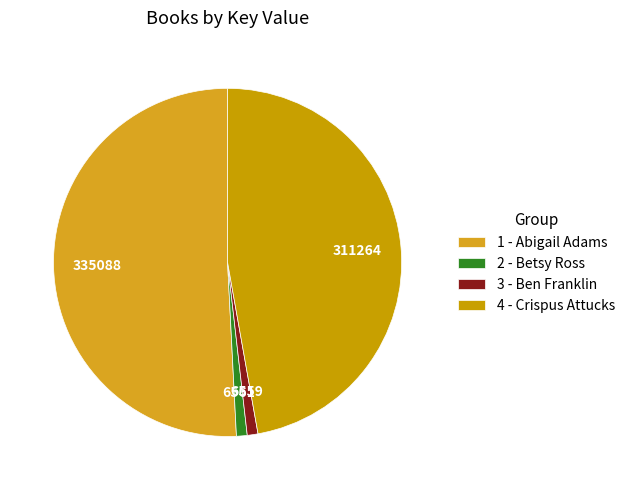

To the nearest percent, what percentage of the pie is 4 - Crispus Attucks?

47%